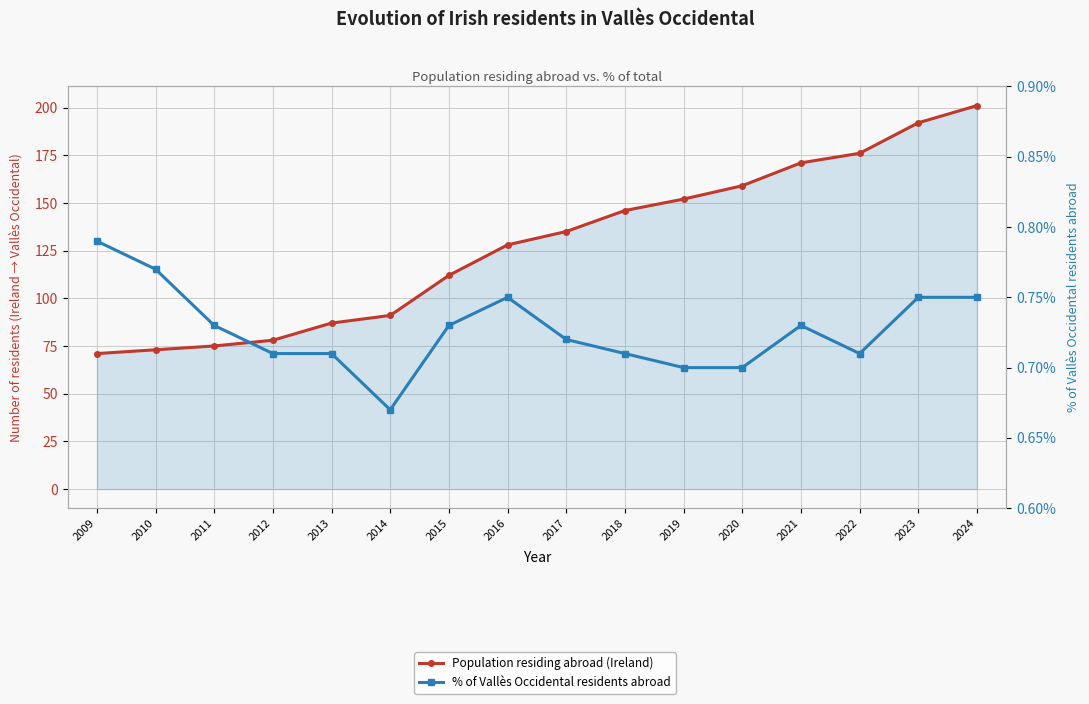

Rank the series by their maximum value, from highest to lowest.

Population residing abroad (Ireland), % of Vallès Occidental residents abroad